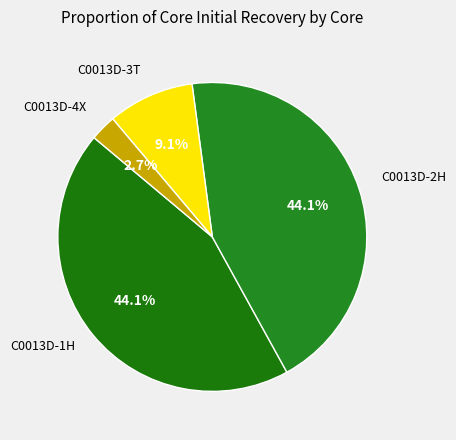

Which category has the biggest portion of the pie?

C0013D-1H